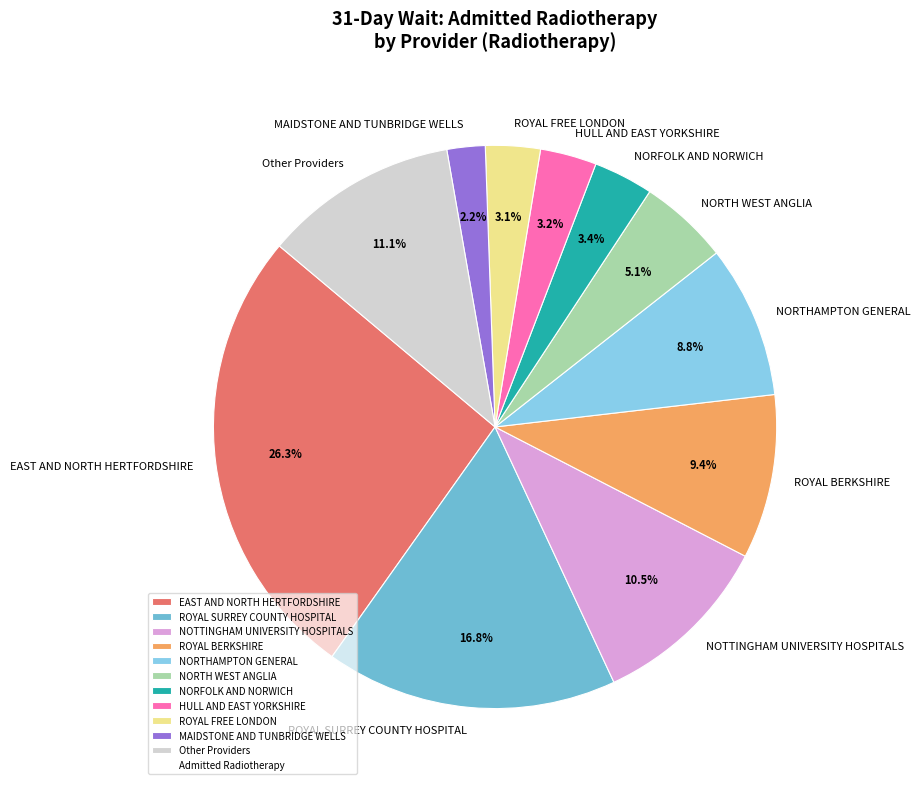

Combined, do HULL AND EAST YORKSHIRE and NORTHAMPTON GENERAL account for over 50%?

No